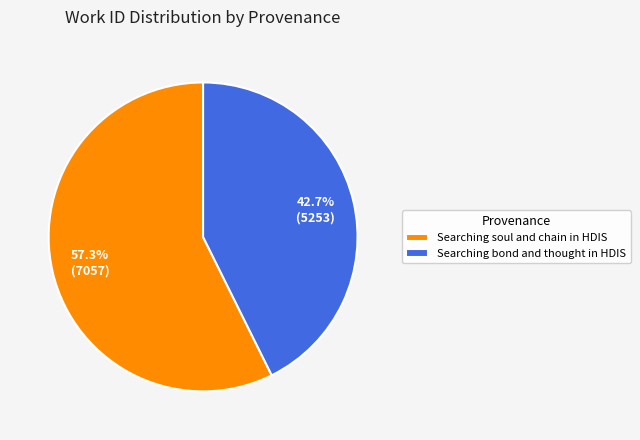

To the nearest percent, what percentage of the pie is Searching soul and chain in HDIS?

57%